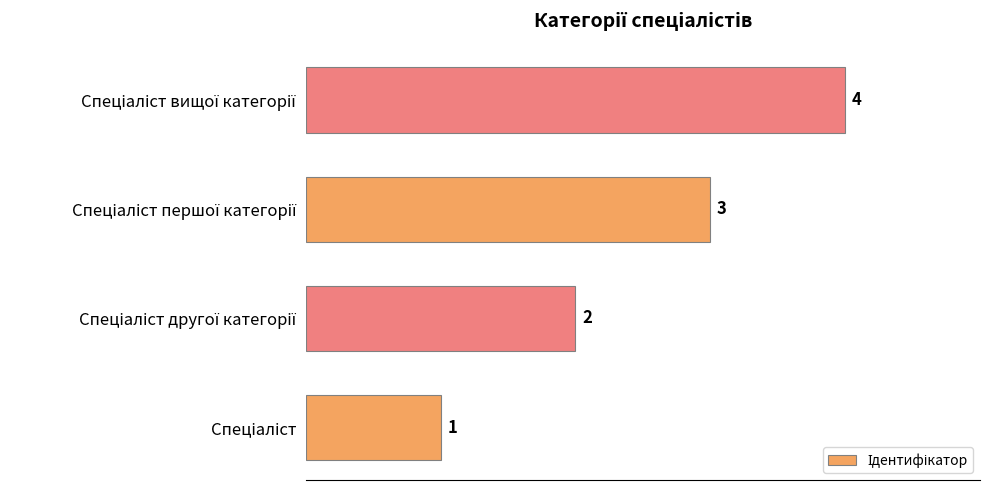

What is the maximum value shown in the chart?

4